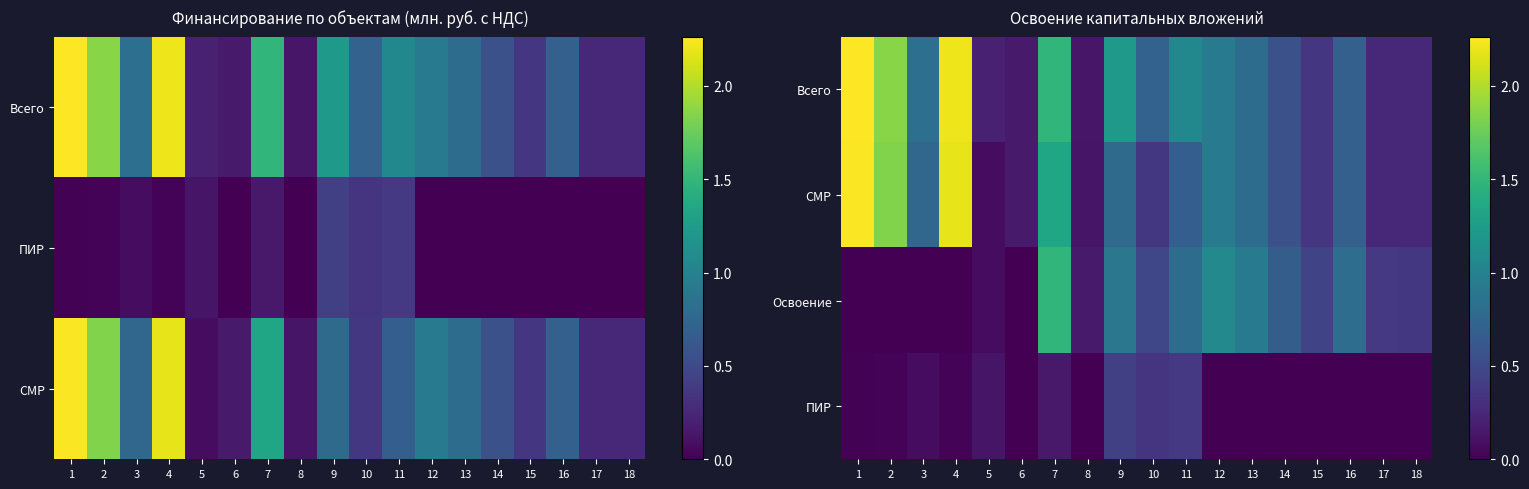

At which category does the chart reach its peak across all series?

1